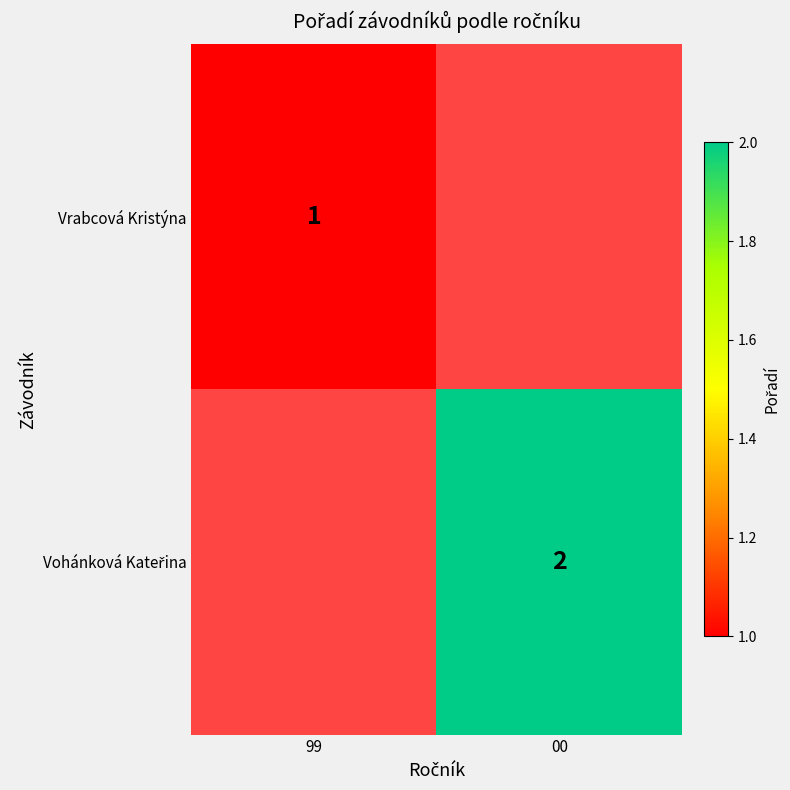

Is it true that Vrabcová Kristýna equals 1 at 99?

True